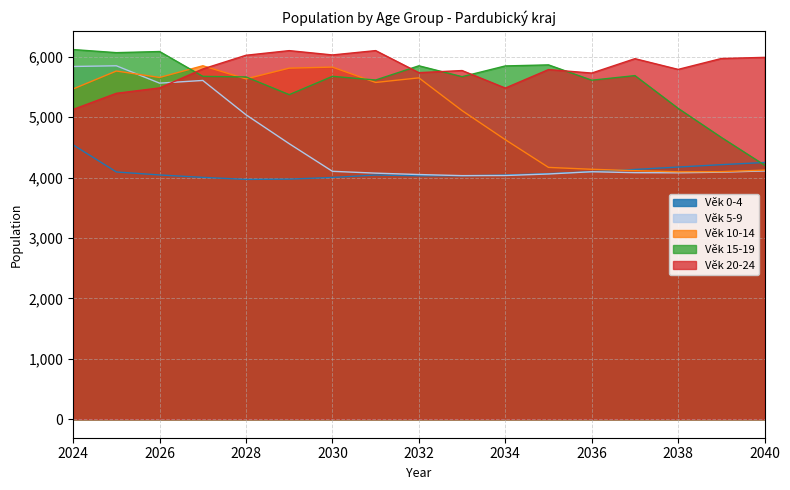

Which series has the widest spread of values?

Věk 15-19